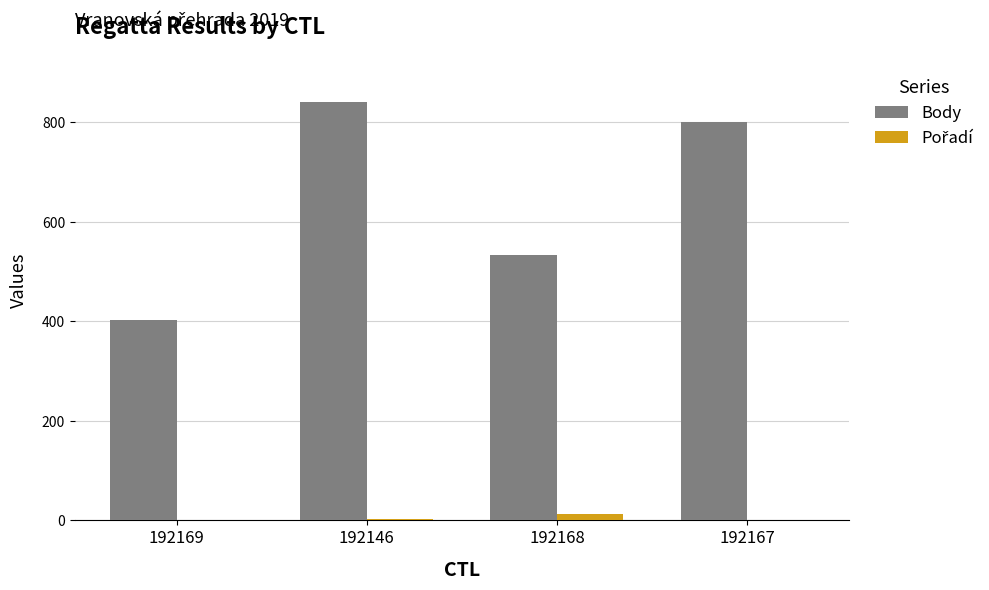

Which series has the largest total across all categories?

Body